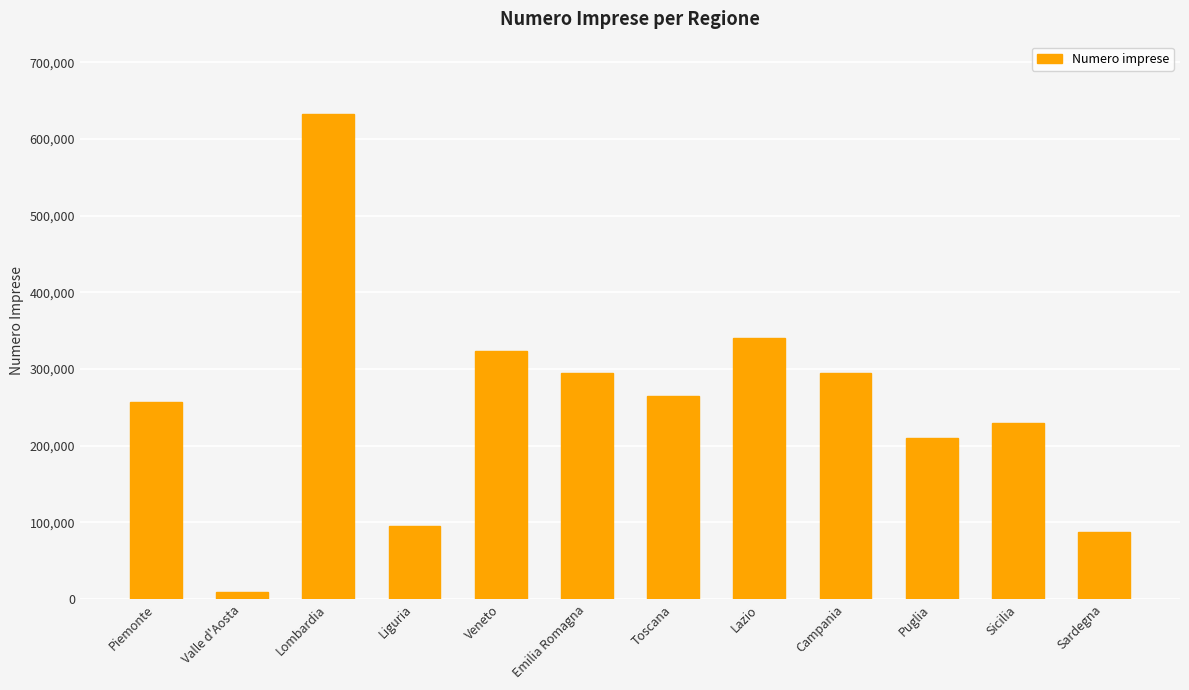

What position from the right is Lombardia?

10